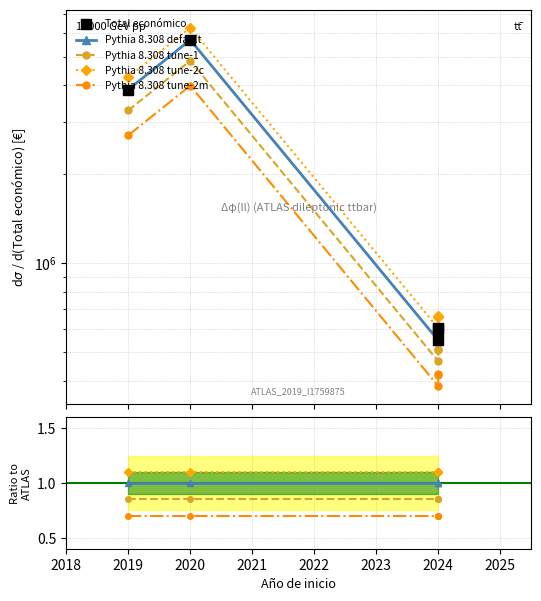

What is the change in value from 2019 to 2020?

+1830449.0